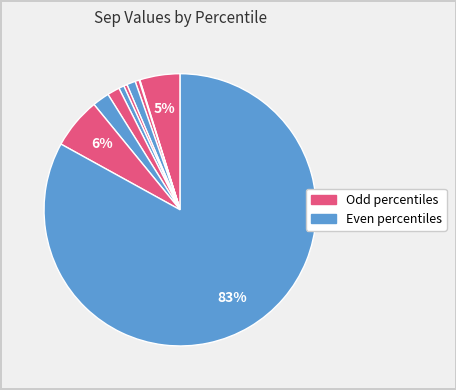

Count the number of slices in the pie.

10